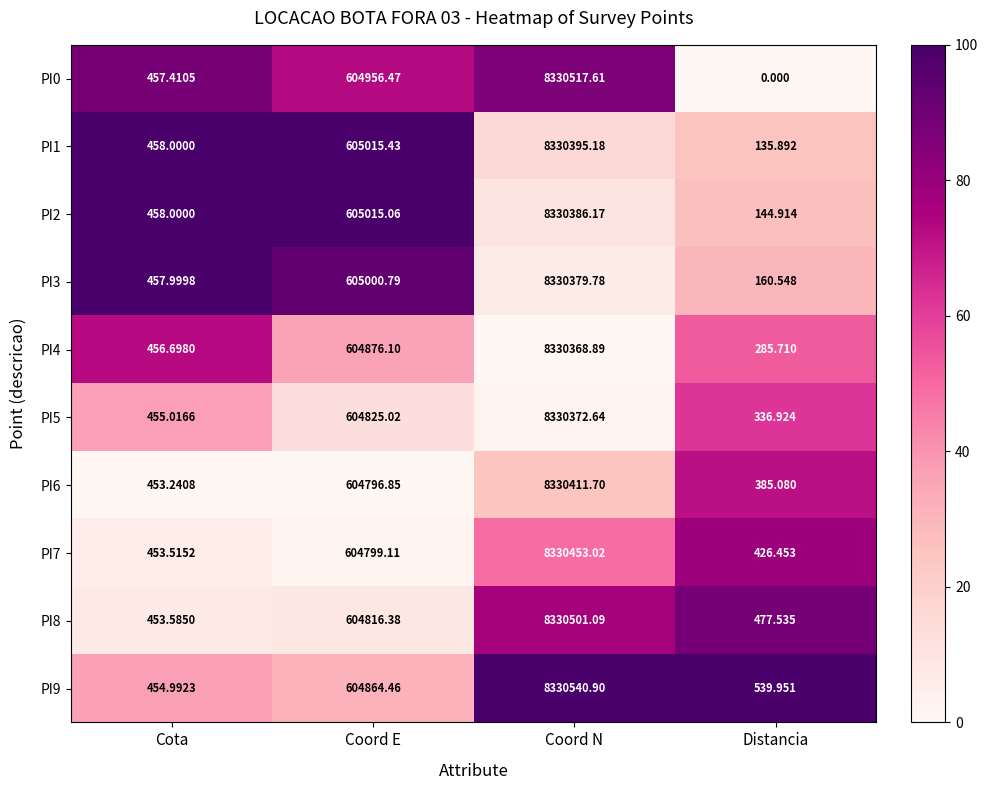

Which series has the largest range (max minus min)?

PI0